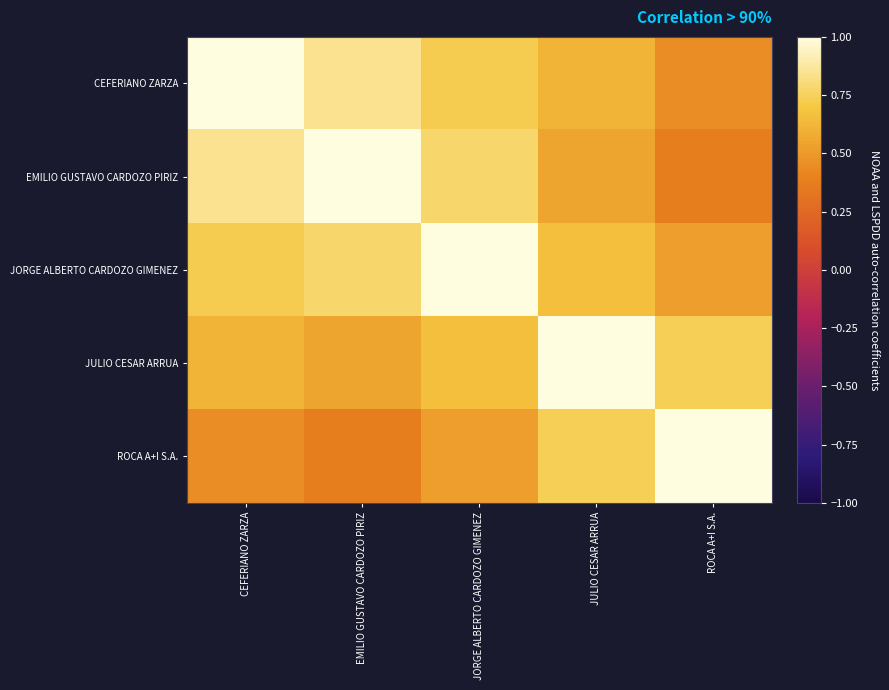

How many distinct data groups are displayed?

5